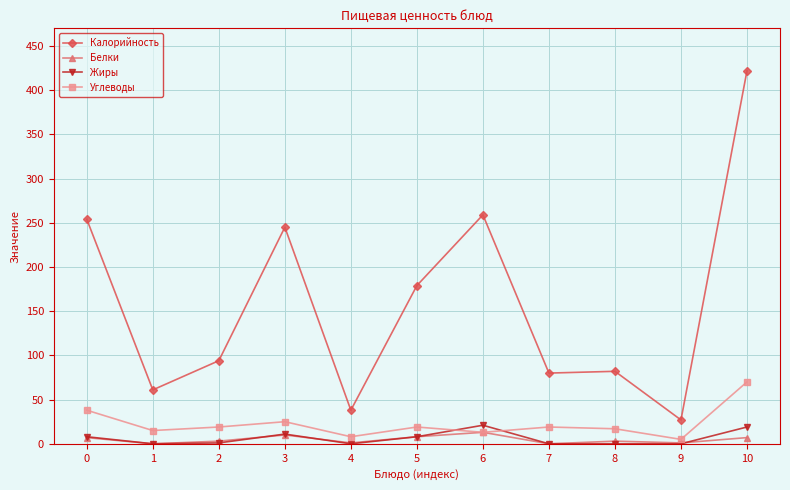

What is the difference between the highest and lowest values at 6?

246